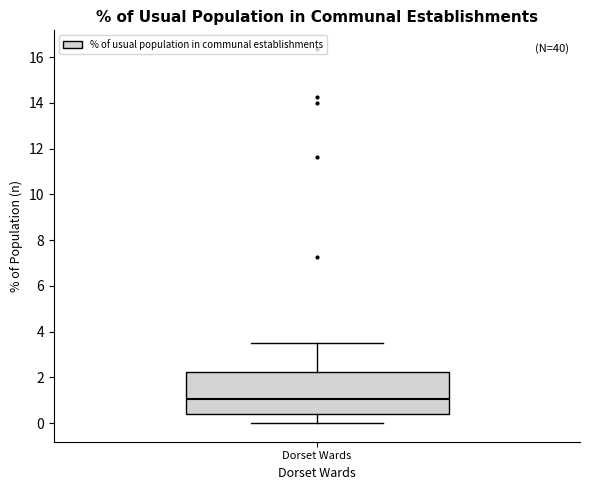

Where does the median line of the box for Dorset Wards sit on the y-axis? The values are not printed on the chart, so give them approximately, as read against the axis.

1.0